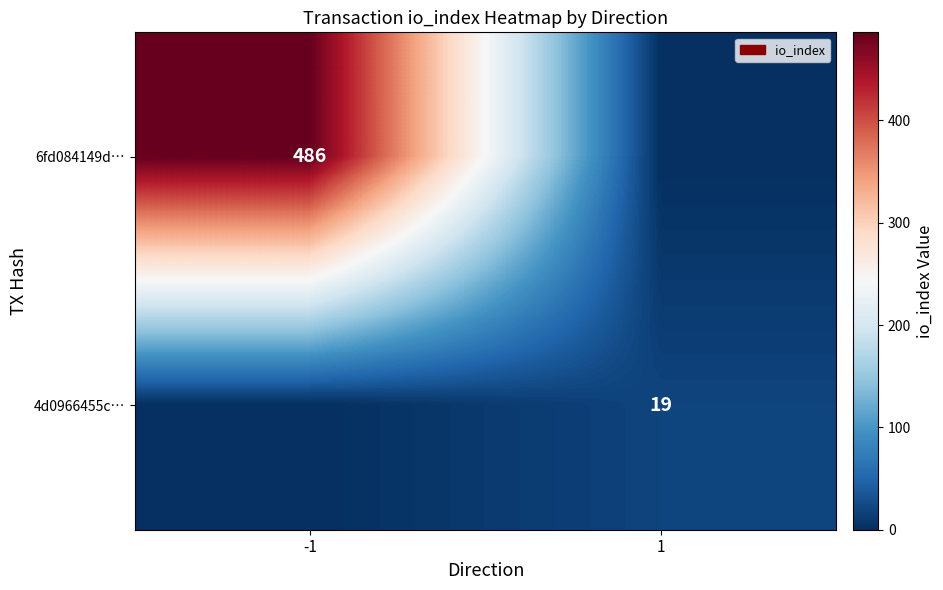

The value of 6fd084149d… at -1 is 869. True or false?

False